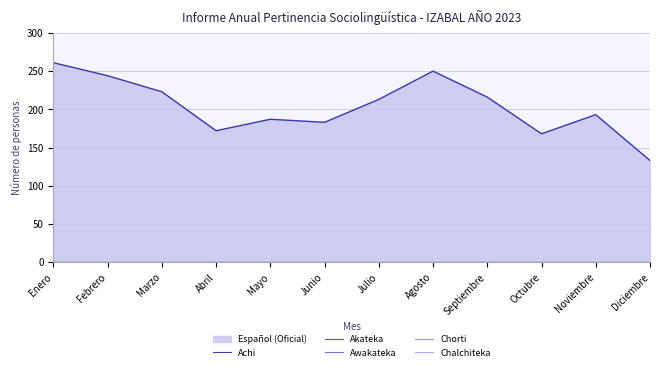

True or false: Awakateka and Chorti intersect in this chart.

False